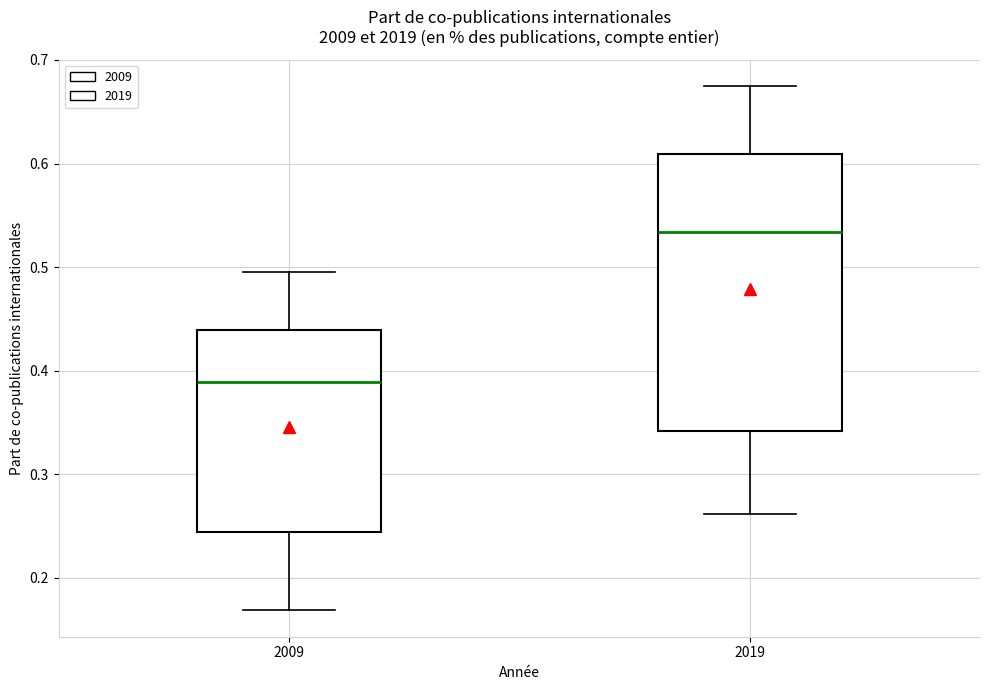

Reading left to right, transcribe this box plot: for each box, give where its median line is, the range the box spans, and where its two whiskers end, as read against the y-axis. The values are not printed on the chart, so give them approximately, as read against the axis.

2009: median 0.39, box 0.24 to 0.44, whiskers 0.17 to 0.50
2019: median 0.53, box 0.34 to 0.61, whiskers 0.26 to 0.68